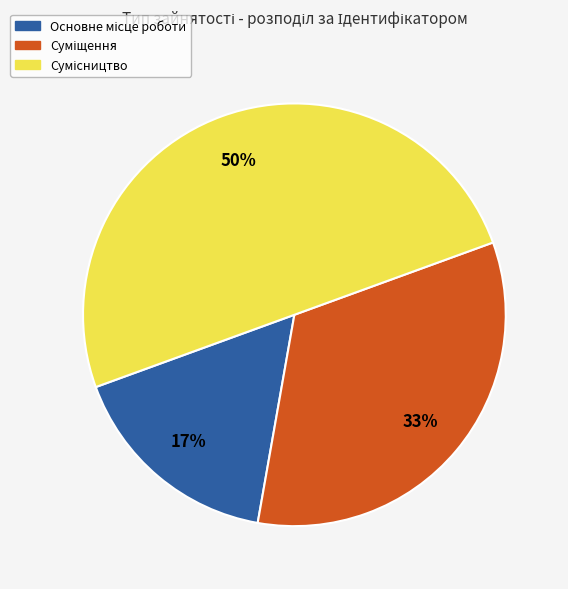

To the nearest percent, what is the difference between the largest and smallest slice percentages?

33%